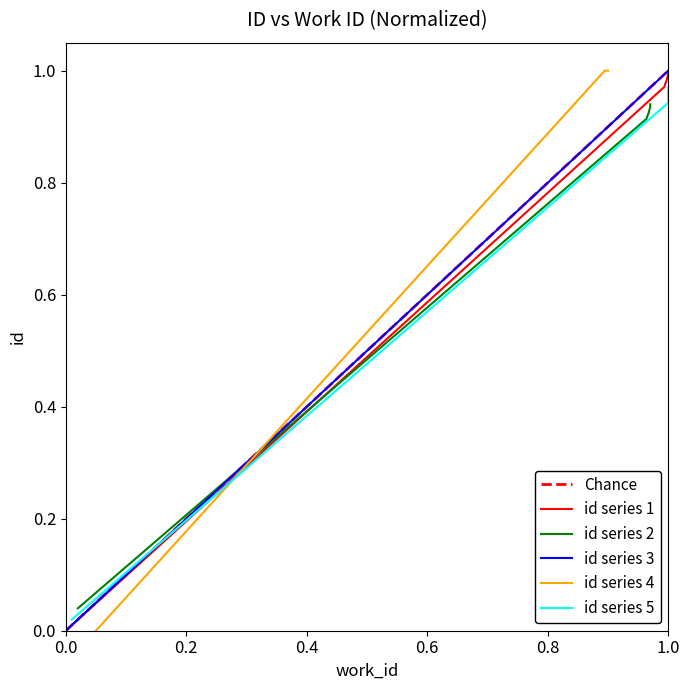

What is the value of the id point at the 6th from the left?

1.0